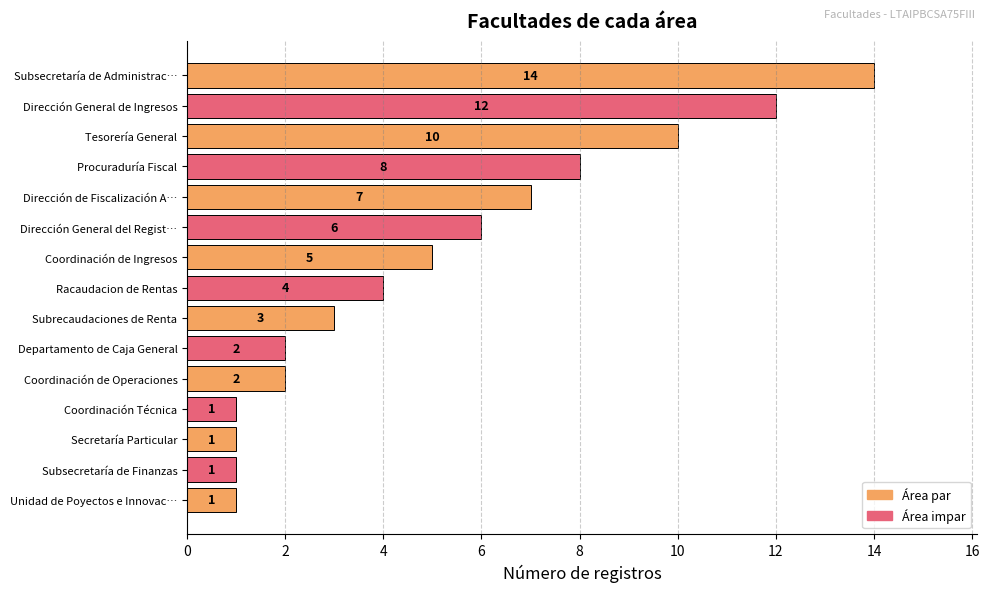

What is the sum of all values?

77